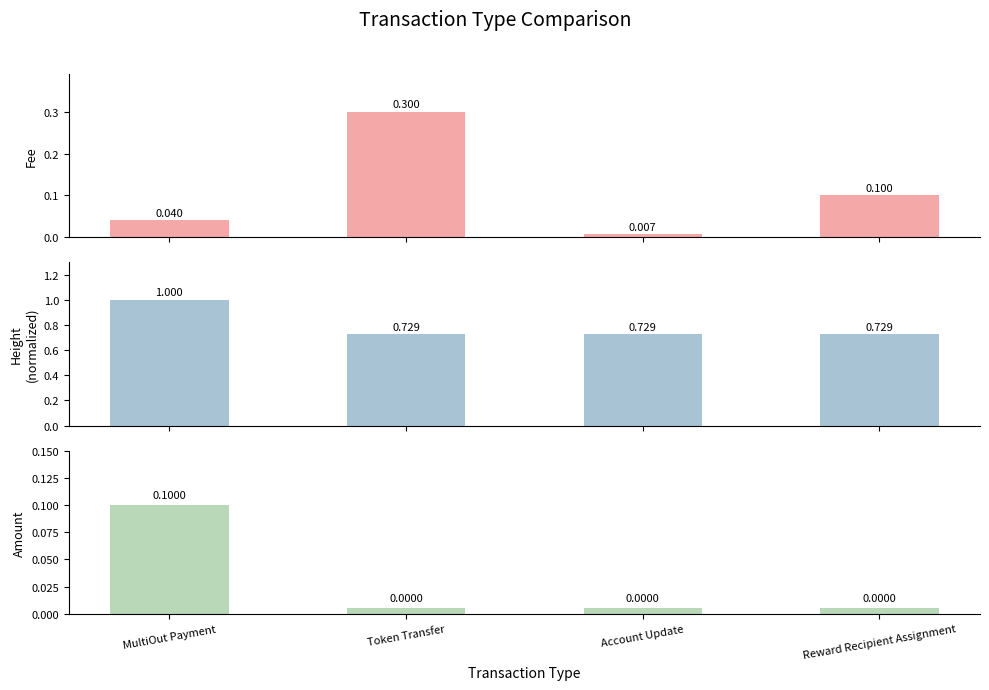

Does the chart contain any negative values?

No